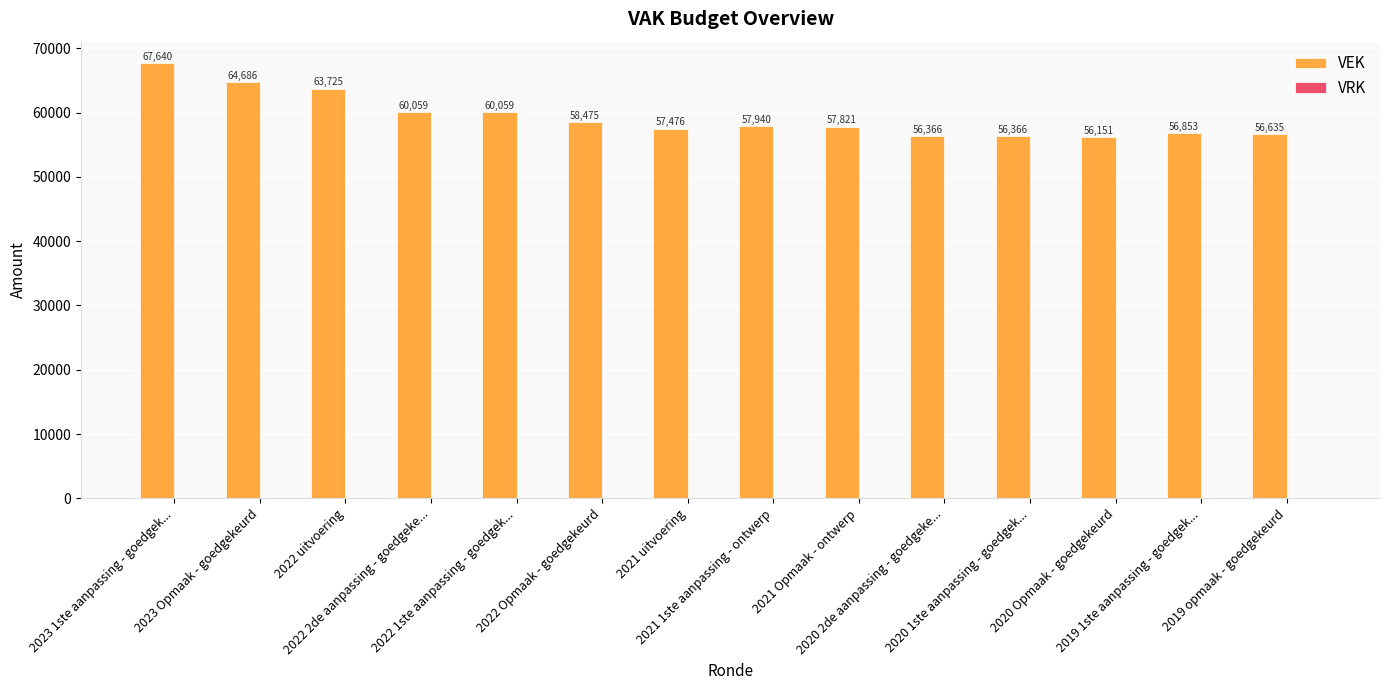

How many bars are there in total?

14